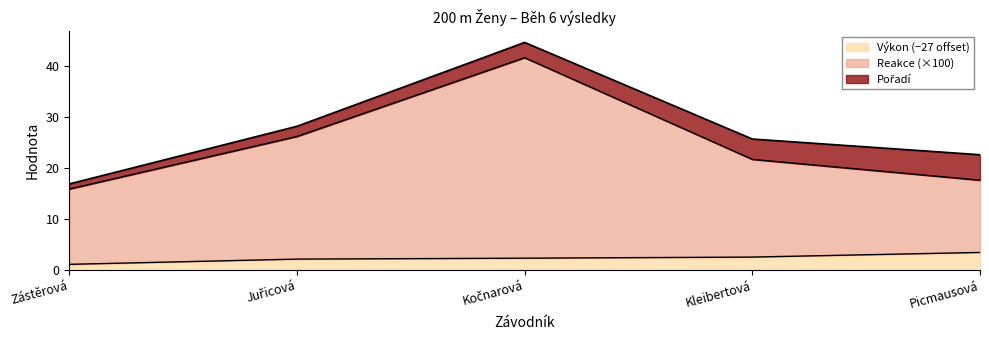

The value of Výkon (−27 offset) at Zástěrová is 1.1. True or false?

True